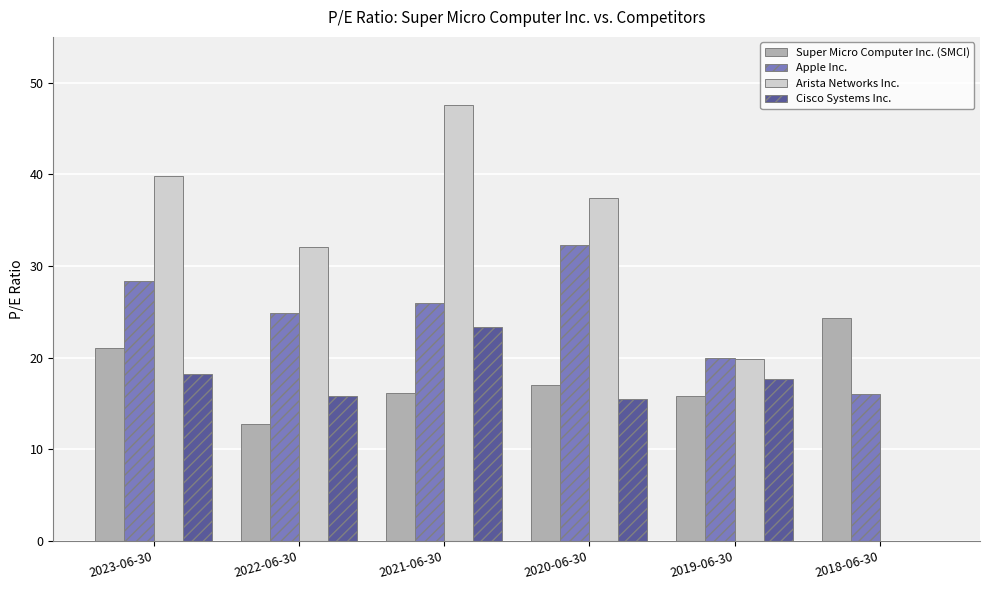

How many data points does each series have?

6